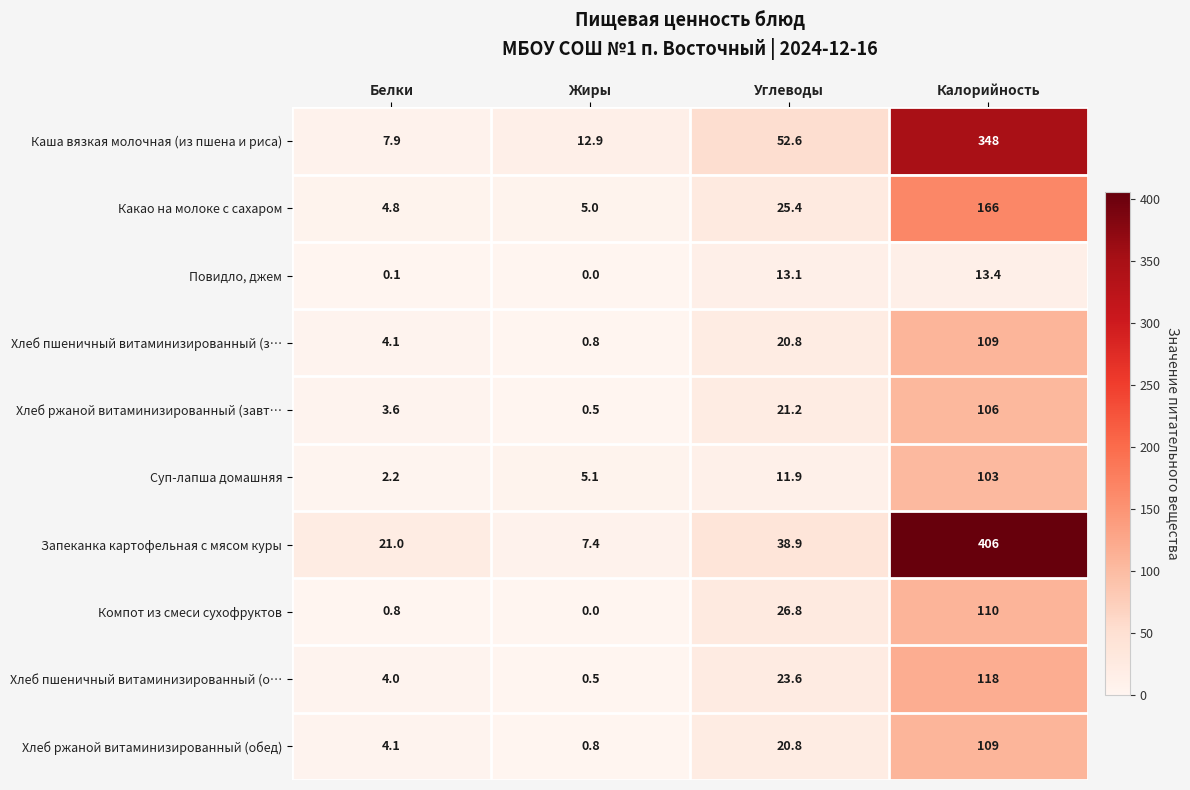

What is the difference between the maximum and minimum values in the Хлеб ржаной витаминизированный (завт… series?

105.5